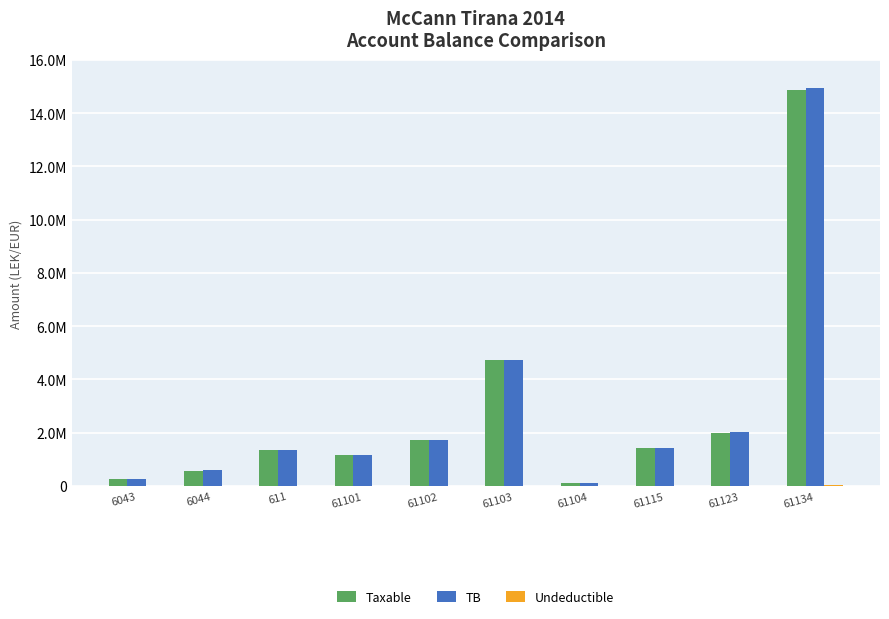

Does the chart contain stacked bars?

No